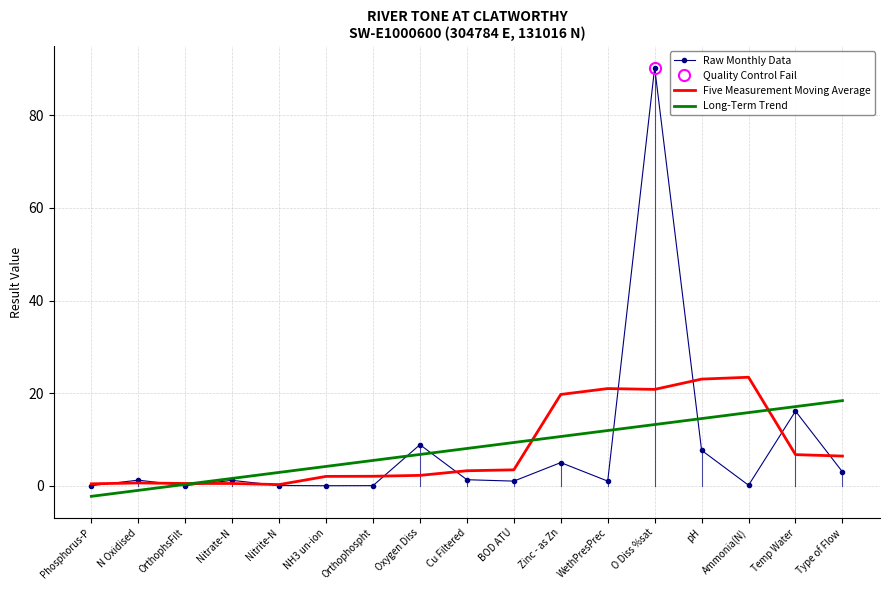

Reading left to right, list all the values displayed in this chart.

Raw Monthly Data: Phosphorus-P=0.0	N Oxidised=1.2	OrthophsFilt=0.0	Nitrate-N=1.2	Nitrite-N=0.0	NH3 un-ion=0.0	Orthophospht=0.0	Oxygen Diss=8.9	Cu Filtered=1.3	BOD ATU=1.0	Zinc - as Zn=5.0	WethPresPrec=1.0	O Diss %sat=90.3	pH=7.7	Ammonia(N)=0.1	Temp Water=16.1	Type of Flow=3.0
Five Measurement Moving Average: Phosphorus-P=0.4	N Oxidised=0.6	OrthophsFilt=0.5	Nitrate-N=0.5	Nitrite-N=0.2	NH3 un-ion=2.0	Orthophospht=2.0	Oxygen Diss=2.2	Cu Filtered=3.2	BOD ATU=3.4	Zinc - as Zn=19.7	WethPresPrec=21.0	O Diss %sat=20.8	pH=23.0	Ammonia(N)=23.4	Temp Water=6.7	Type of Flow=6.4
Long-Term Trend: Phosphorus-P=-2.3	N Oxidised=-1.0	OrthophsFilt=0.3	Nitrate-N=1.6	Nitrite-N=2.9	NH3 un-ion=4.2	Orthophospht=5.5	Oxygen Diss=6.8	Cu Filtered=8.0	BOD ATU=9.3	Zinc - as Zn=10.6	WethPresPrec=11.9	O Diss %sat=13.2	pH=14.5	Ammonia(N)=15.8	Temp Water=17.1	Type of Flow=18.4